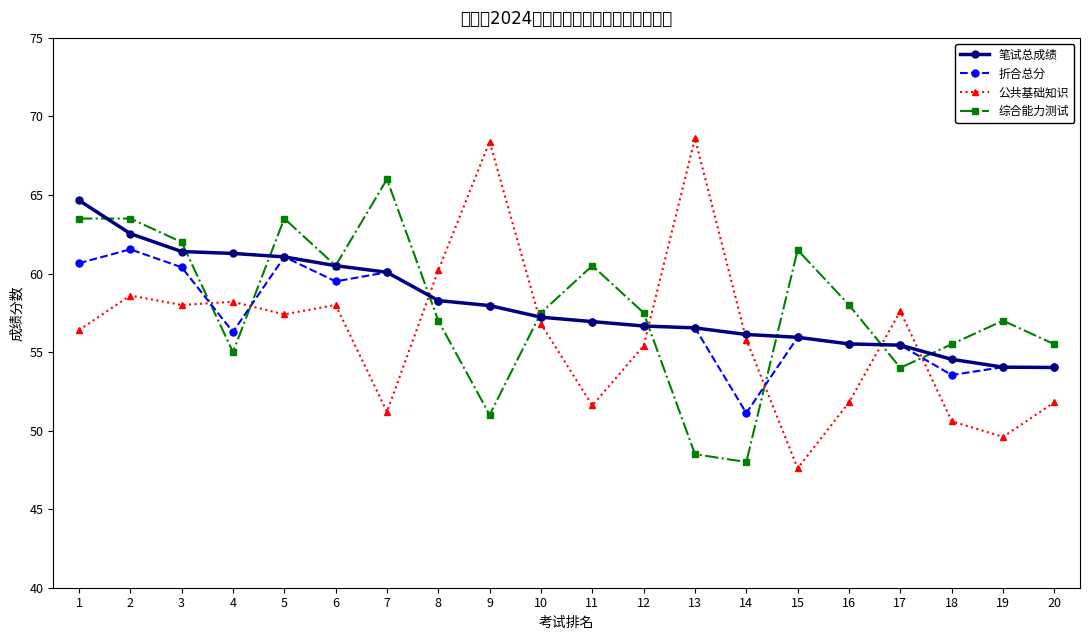

Does the chart have visible grid lines?

No